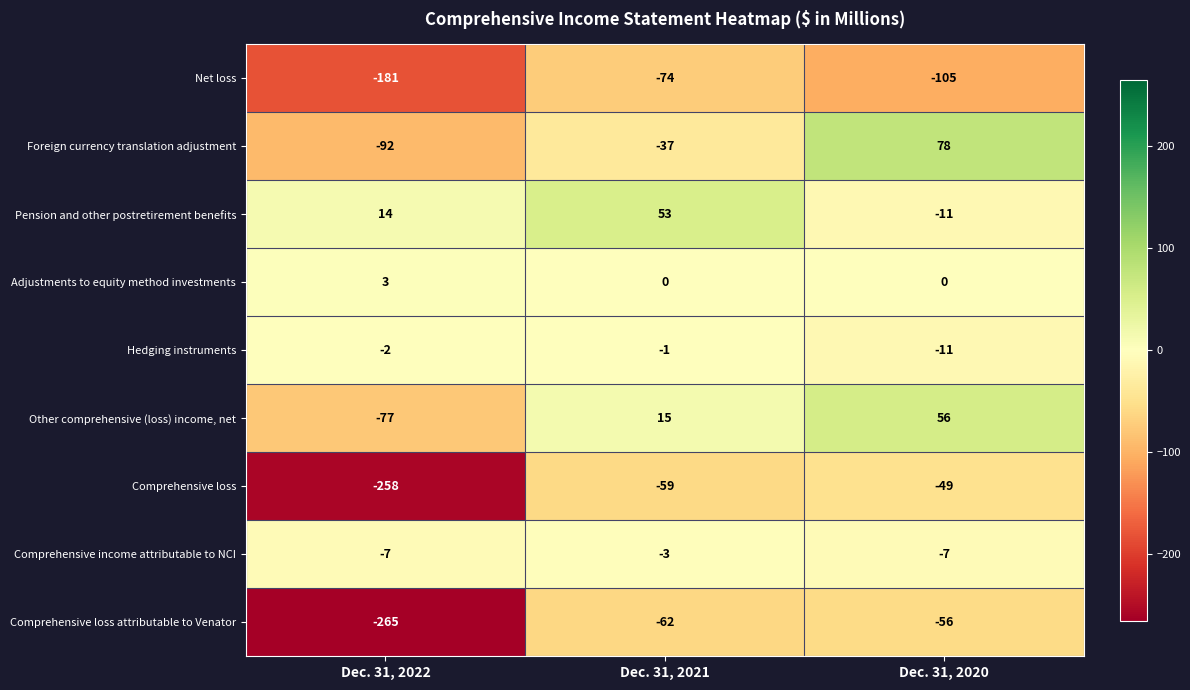

Between Dec. 31, 2021 and Dec. 31, 2020, which series saw the biggest shift?

Foreign currency translation adjustment